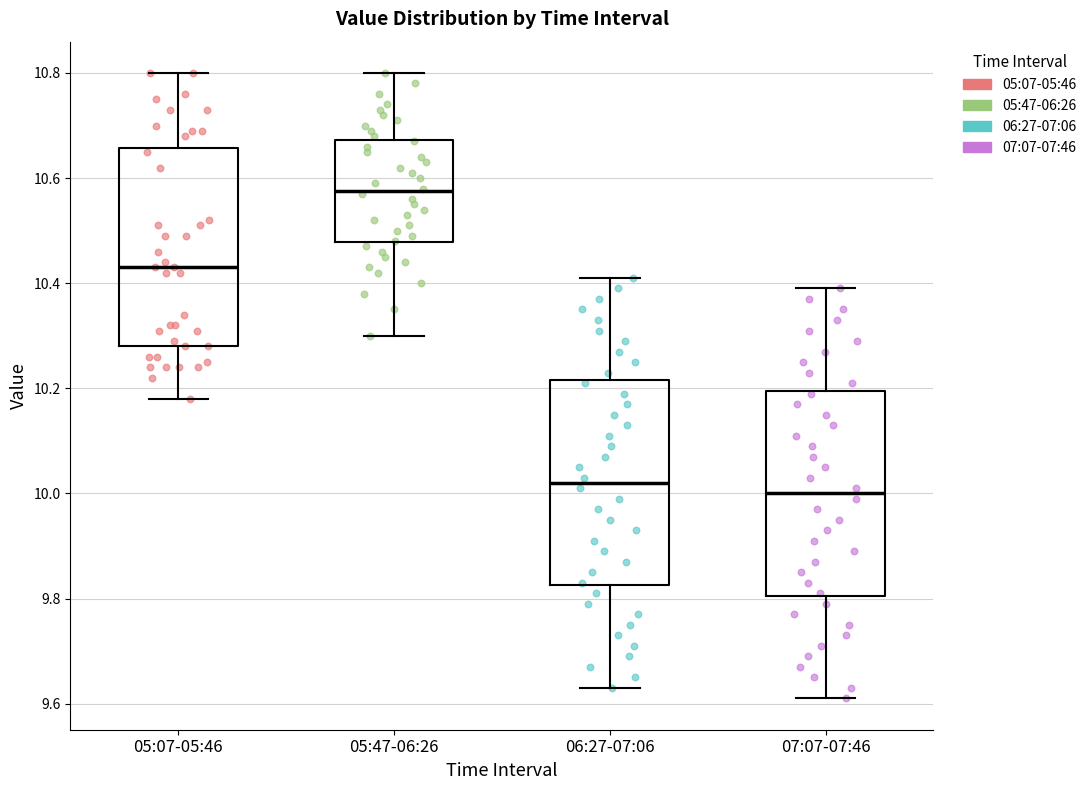

Where does the upper whisker of the box for 05:07-05:46 end on the y-axis? The values are not printed on the chart, so give them approximately, as read against the axis.

10.80